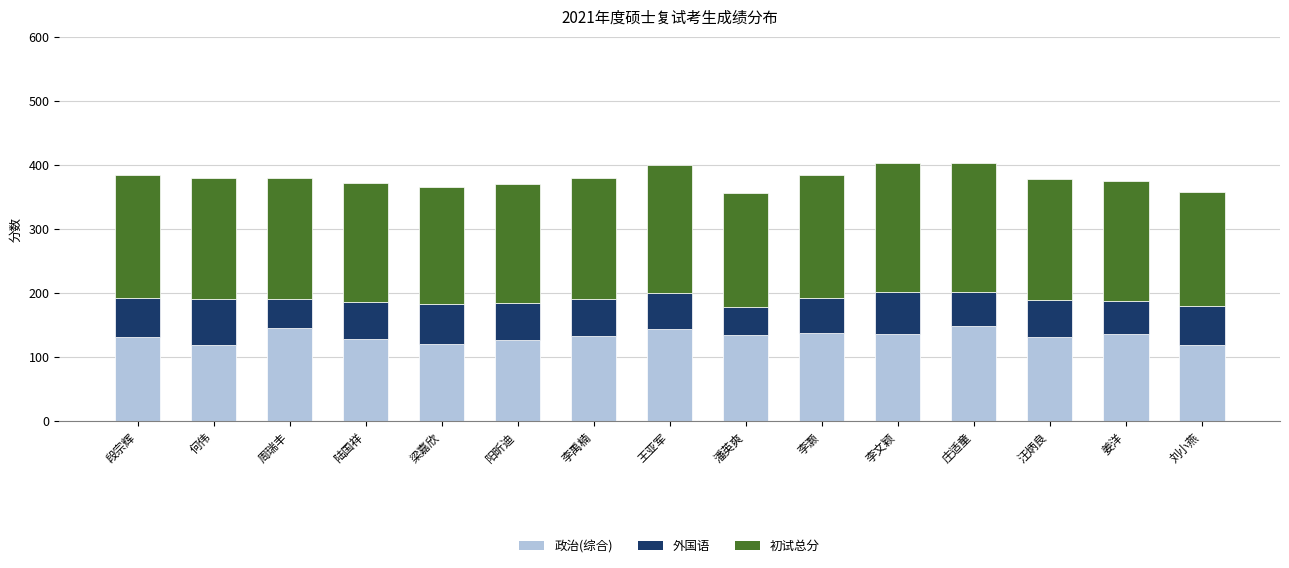

What is the total value across all series at 陆国祥?

372